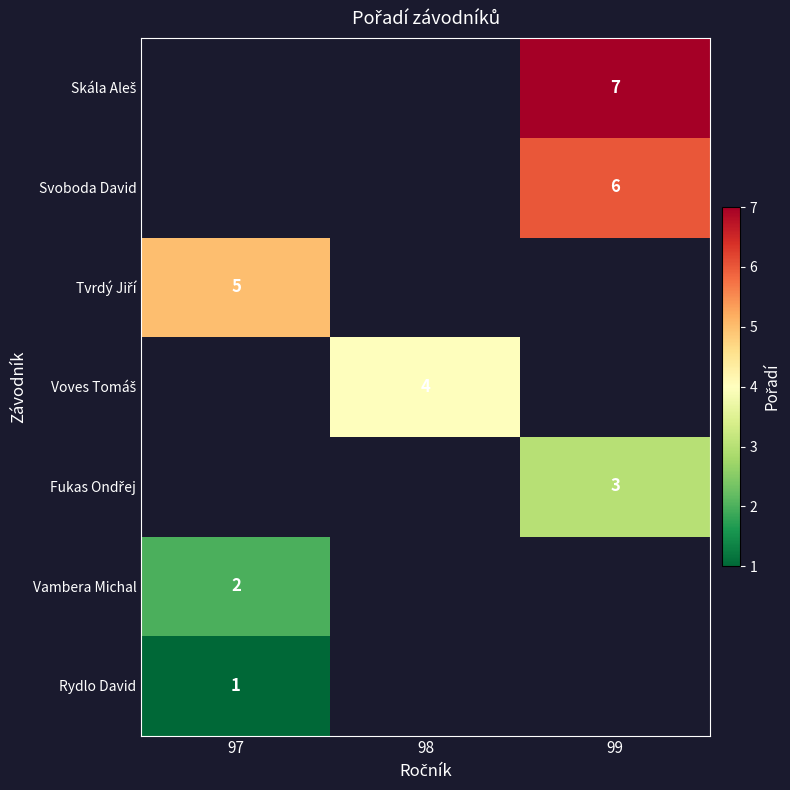

True or false: Vambera Michal has a value of 2 at 97.

True